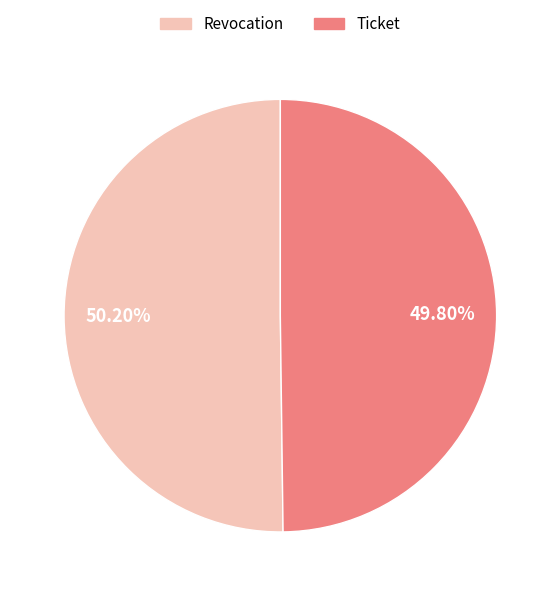

Is the sum of Revocation and Ticket greater than half?

Yes